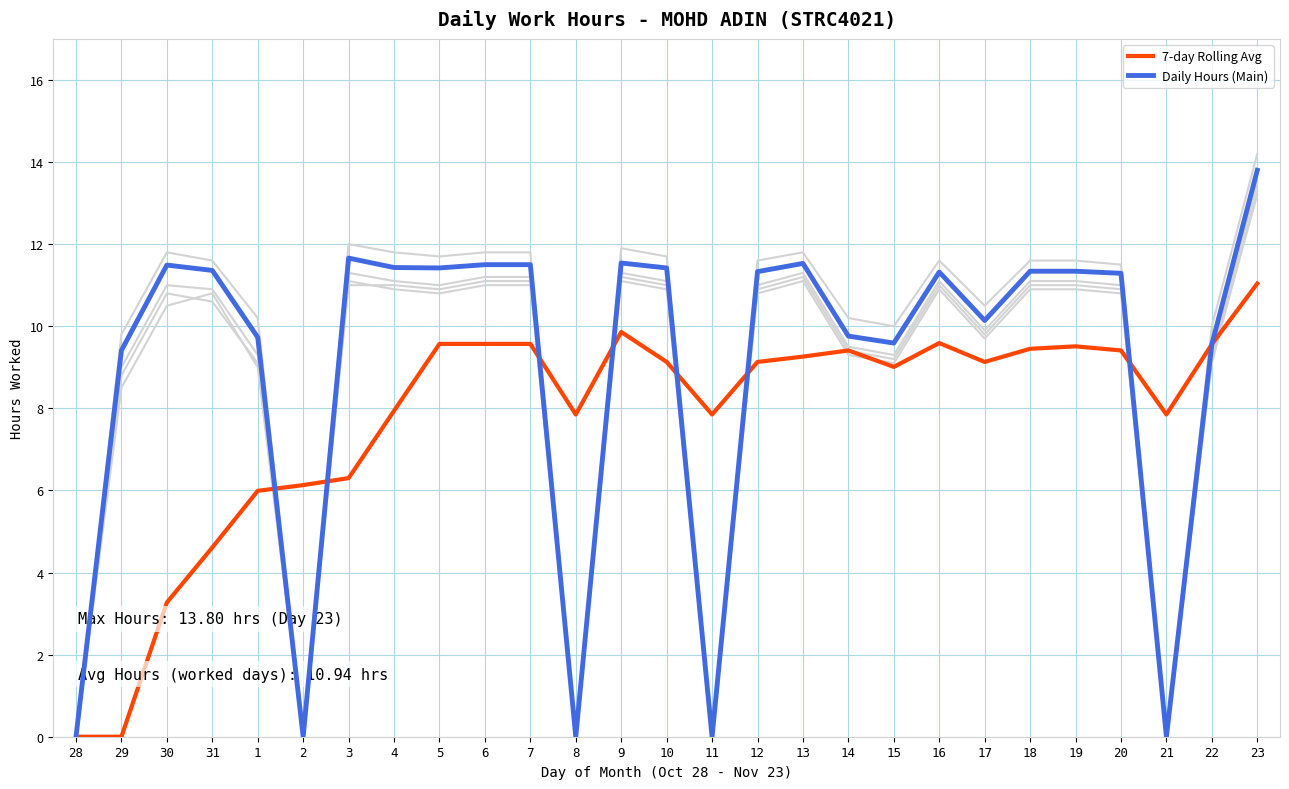

Does the chart have visible grid lines?

Yes